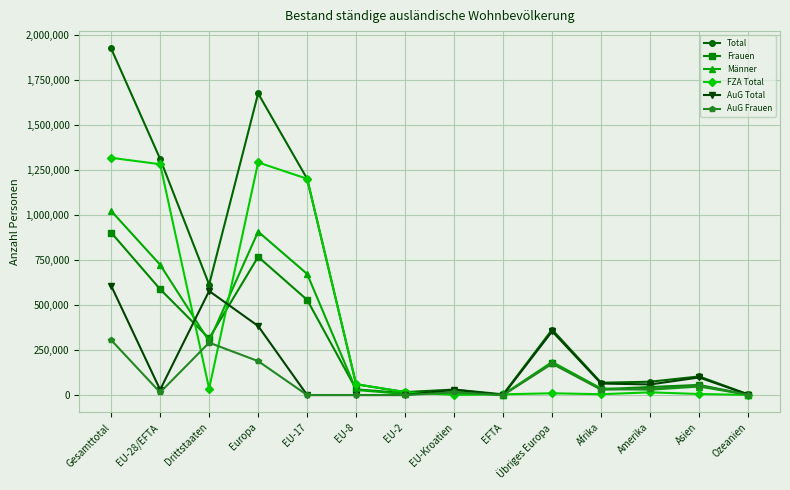

What is the value of the Männer point at the 12th from the left?

29541